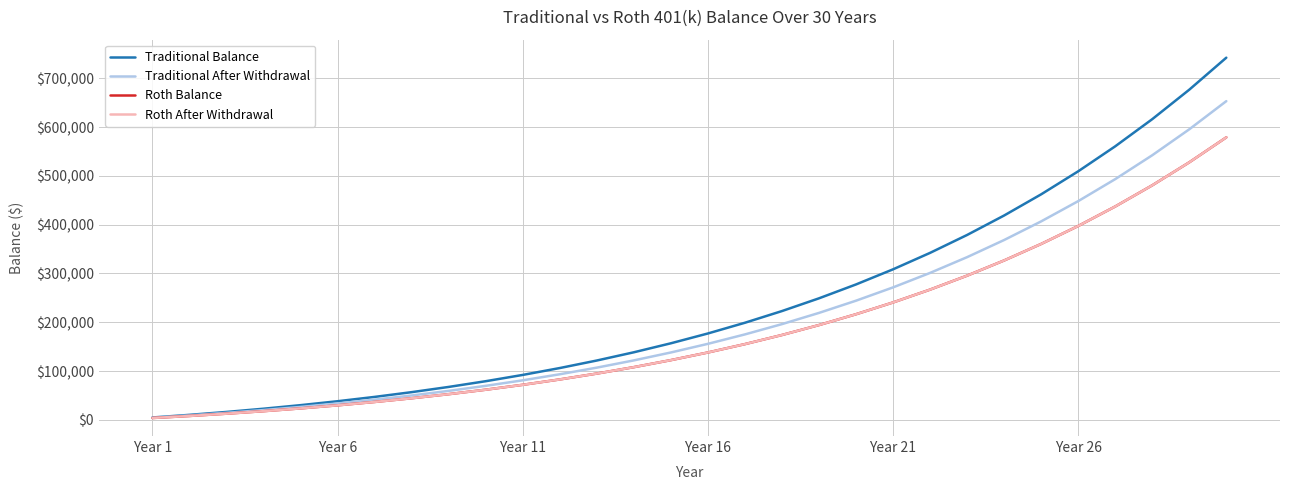

Does the chart display data point markers on the line(s)?

No